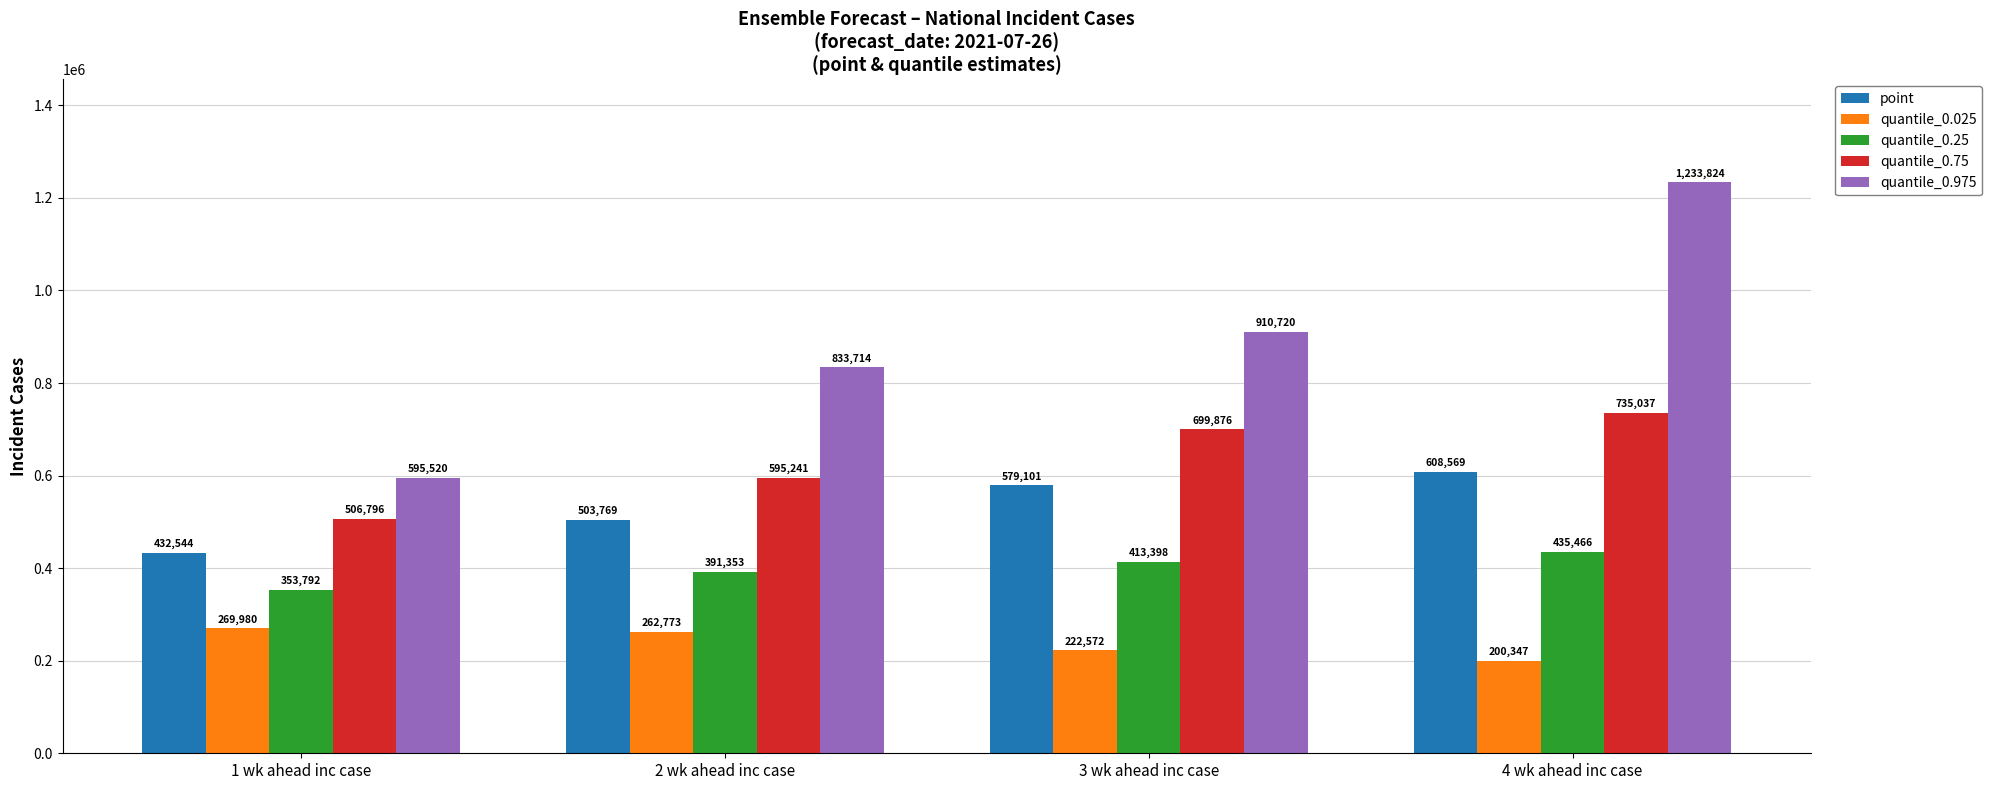

Reading left to right, extract all data points from this chart.

point: 432544	503769	579101	608569
quantile_0.025: 269980	262773	222572	200347
quantile_0.25: 353792	391353	413398	435466
quantile_0.75: 506796	595241	699876	735037
quantile_0.975: 595520	833714	910720	1233824